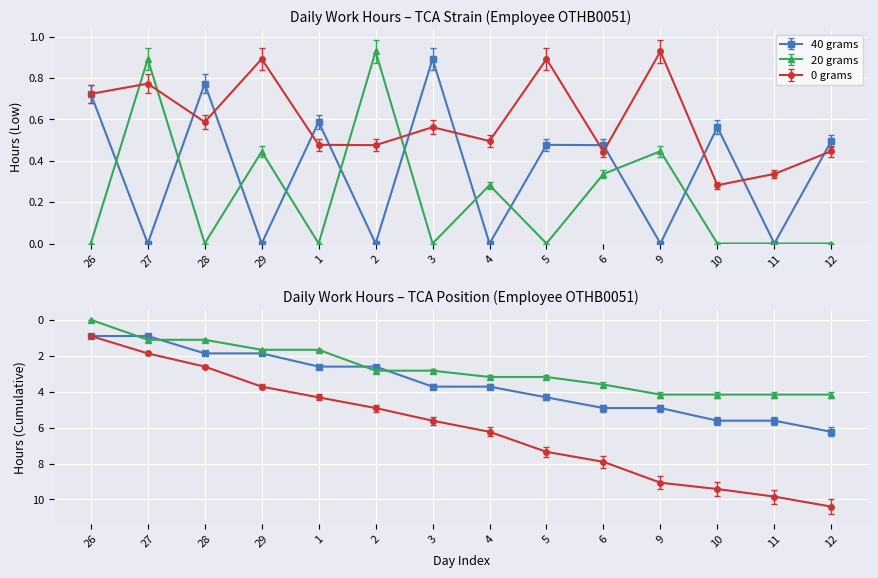

Reading right to left, what are all the values shown in this chart?

40 grams: 12=0.5	11=0.0	10=0.6	9=0.0	6=0.5	5=0.5	4=0.0	3=0.9	2=0.0	1=0.6	29=0.0	28=0.8	27=0.0	26=0.7
20 grams: 12=0.0	11=0.0	10=0.0	9=0.4	6=0.3	5=0.0	4=0.3	3=0.0	2=0.9	1=0.0	29=0.4	28=0.0	27=0.9	26=0.0
0 grams: 12=0.4	11=0.3	10=0.3	9=0.9	6=0.4	5=0.9	4=0.5	3=0.6	2=0.5	1=0.5	29=0.9	28=0.6	27=0.8	26=0.7